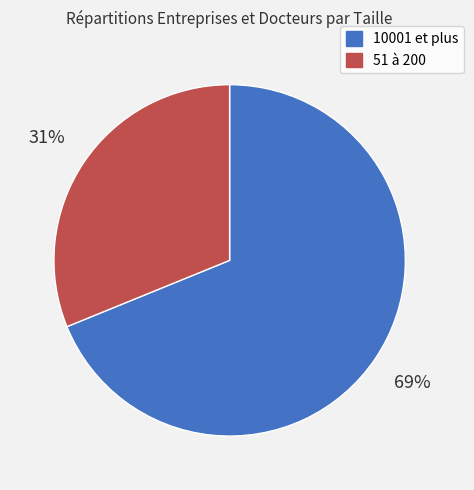

The 51 à 200 slice represents 31% of the pie. True or false?

True